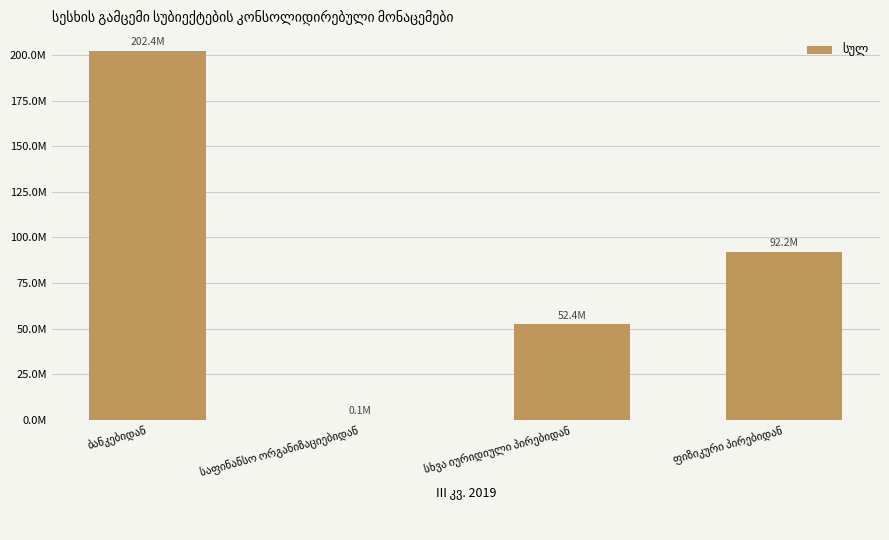

Approximately how many times larger is the value at ბანკებიდან compared to ფიზიკური პირებიდან?

2.2